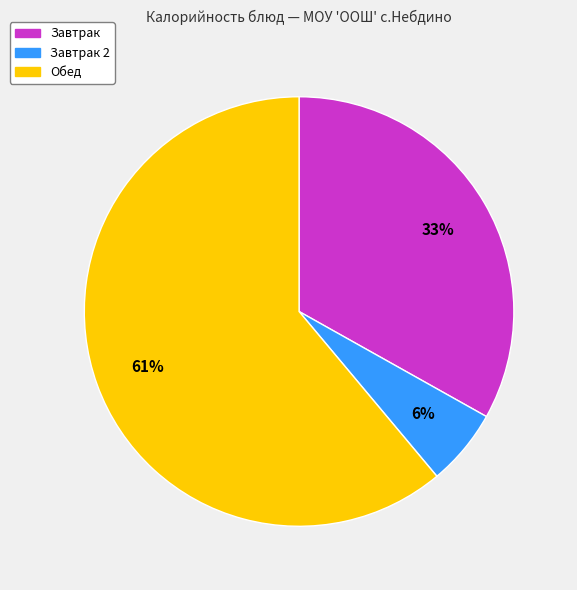

Does any single category account for the majority?

Yes